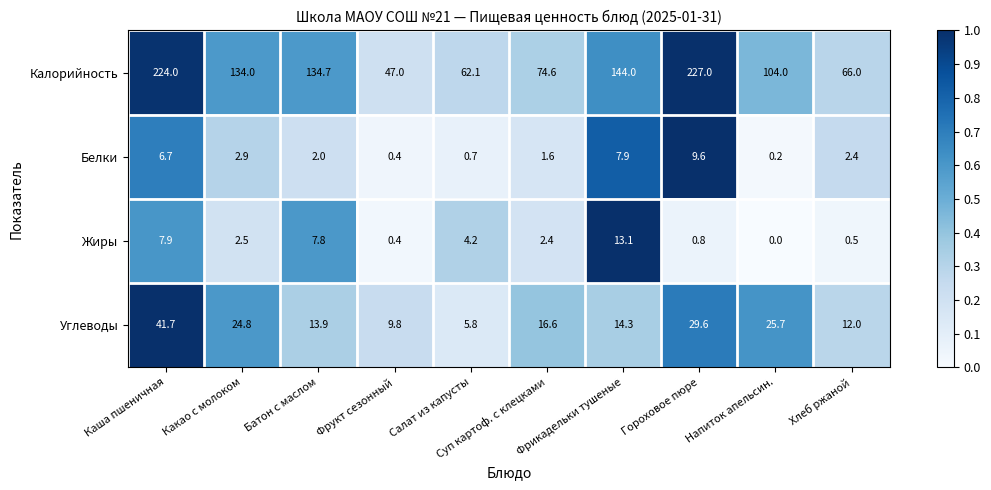

At how many categories does at least one series exceed 0?

10